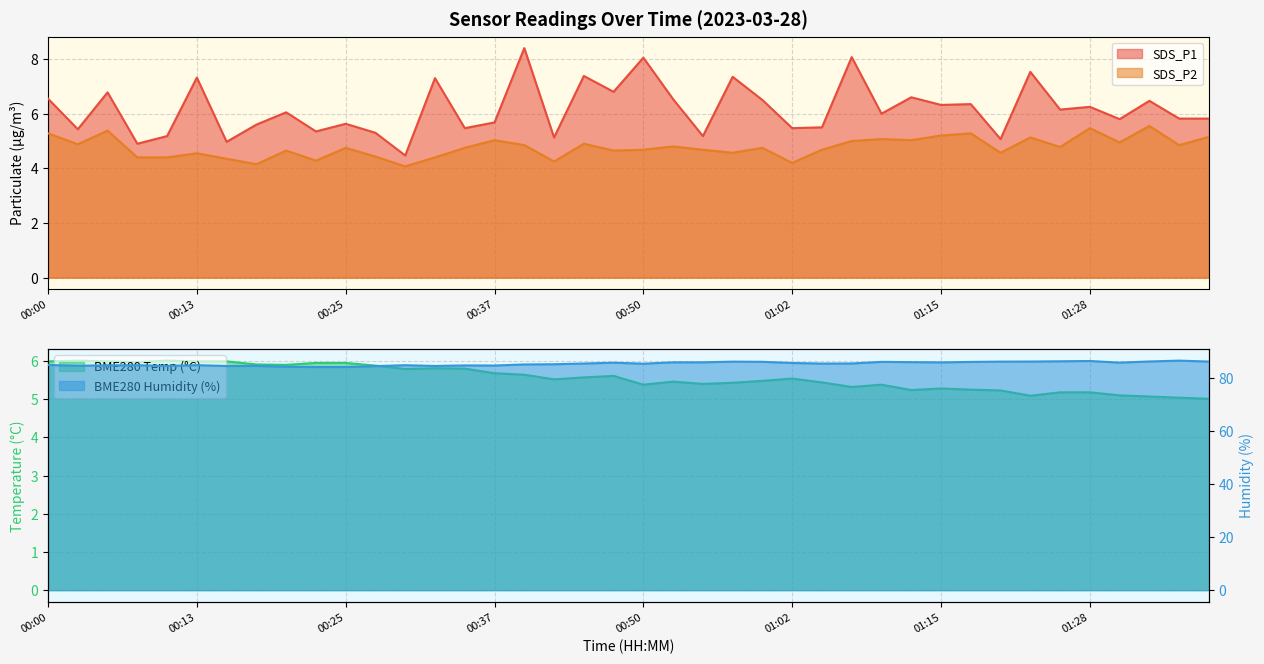

Read the BME280_temperature value at 00:35.

5.8